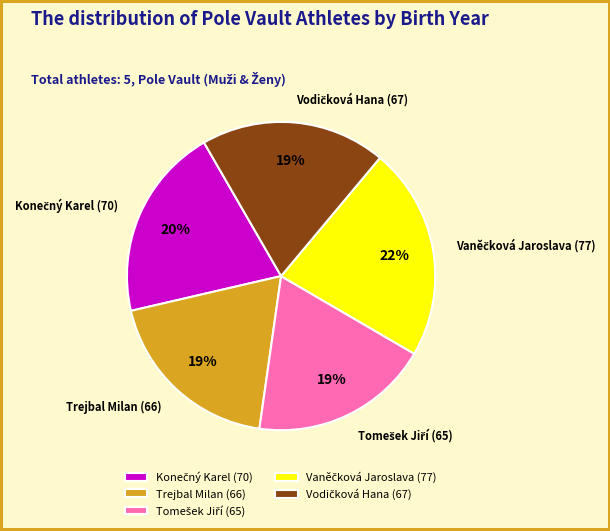

To the nearest percent, what is the difference between the largest and smallest slice percentages?

3%